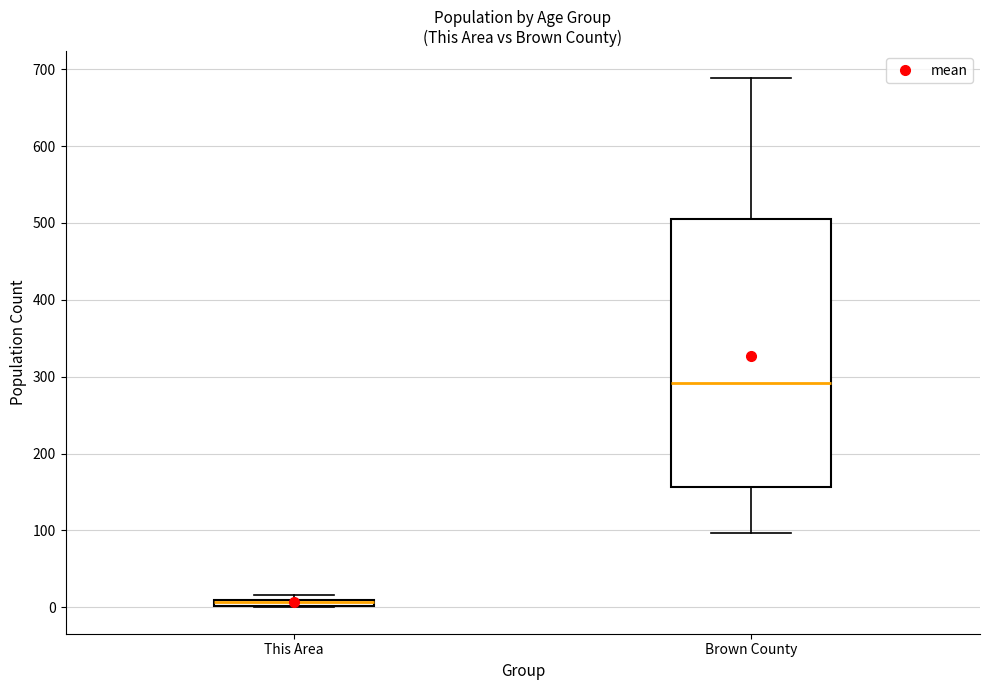

Which box is the tallest, from its lower edge to its upper edge?

Brown County